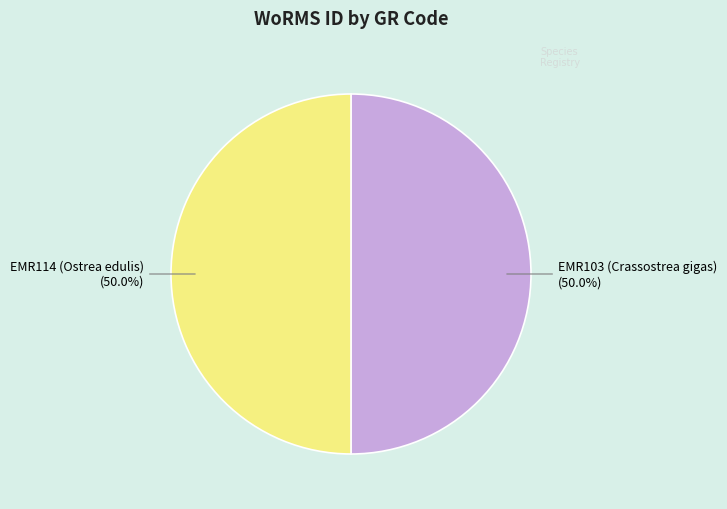

Count the number of slices in the pie.

2